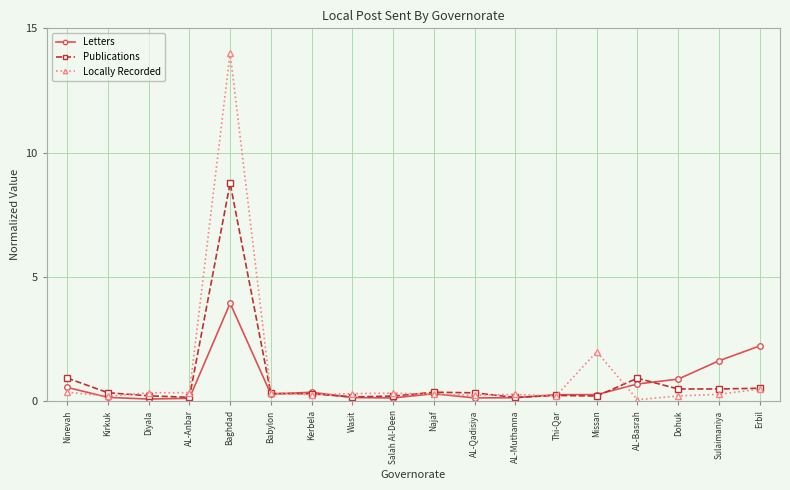

Where is Letters nearest to the value 2?

Erbil